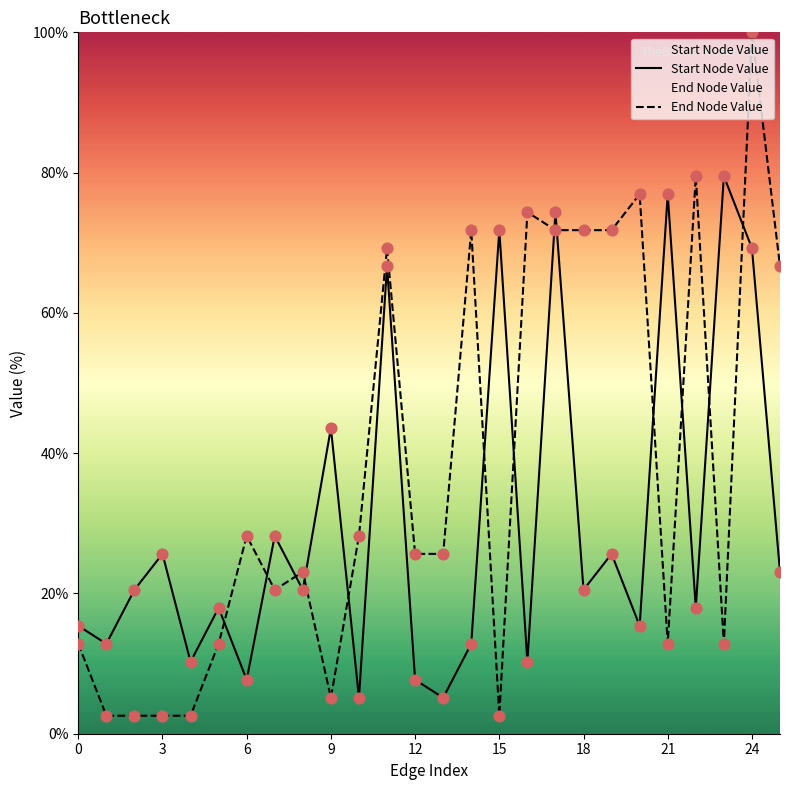

At how many categories does at least one series exceed 11?

25